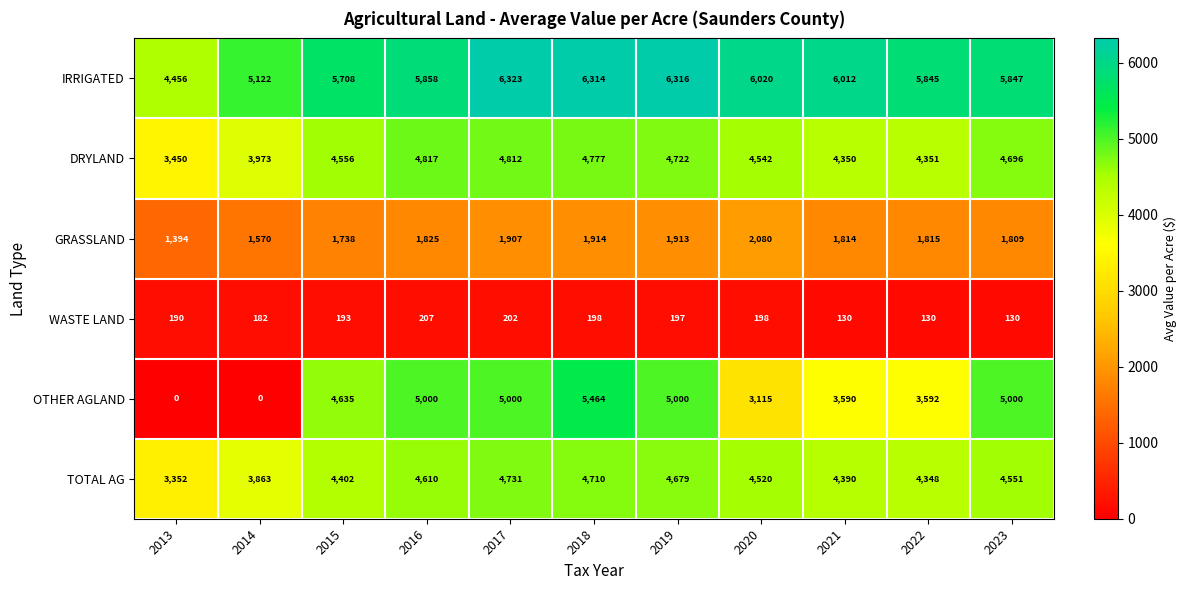

What is the total value across all series at 2021?

20286